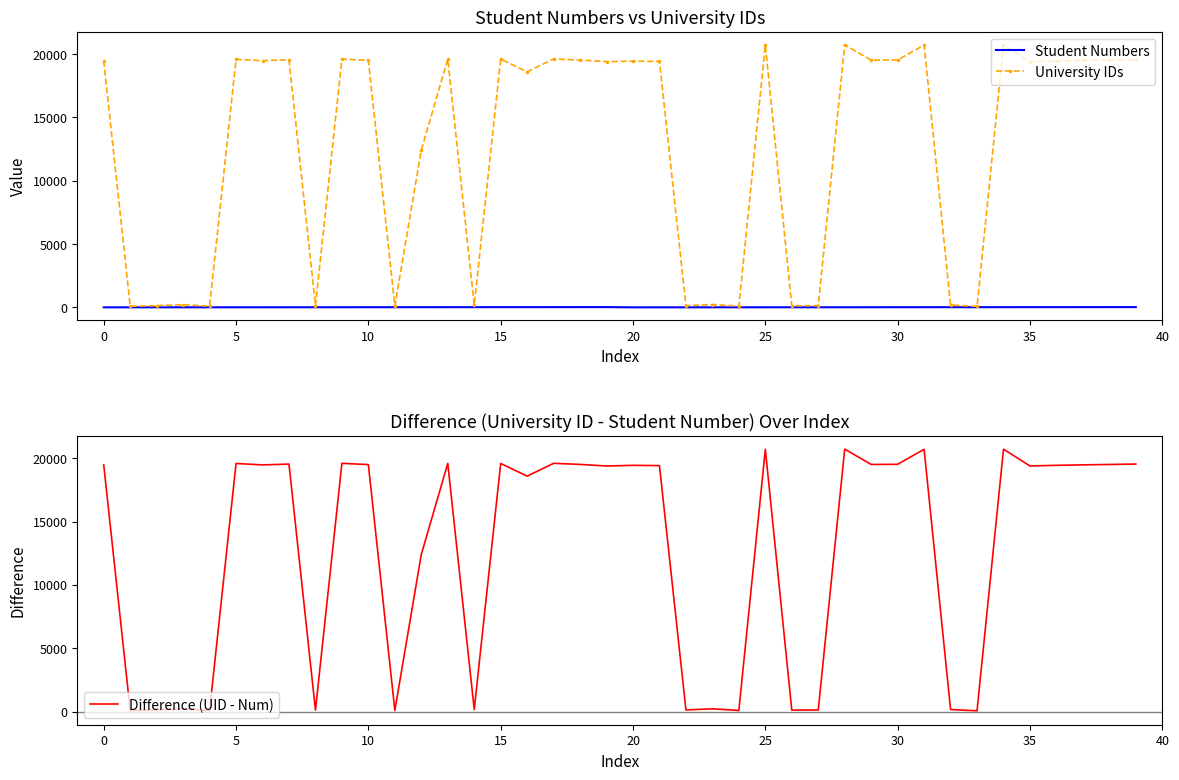

Reading right to left, transcribe all the data shown in this chart.

Student Numbers: 20	19	18	17	16	15	14	13	12	11	10	9	8	7	6	5	4	3	2	1	20	19	18	17	16	15	14	13	12	11	10	9	8	7	6	5	4	3	2	1
University IDs: 19555	19520	19488	19450	19400	20721	79	177	20712	19525	19512	20723	137	125	20701	97	222	136	19411	19434	19398	19524	19611	18597	19596	179	19599	12415	106	19501	19601	128	19540	19474	19585	96	212	131	92	19463
Difference (UID - Num): 19535	19501	19470	19433	19384	20706	65	164	20700	19514	19502	20714	129	118	20695	92	218	133	19409	19433	19378	19505	19593	18580	19580	164	19585	12402	94	19490	19591	119	19532	19467	19579	91	208	128	90	19462